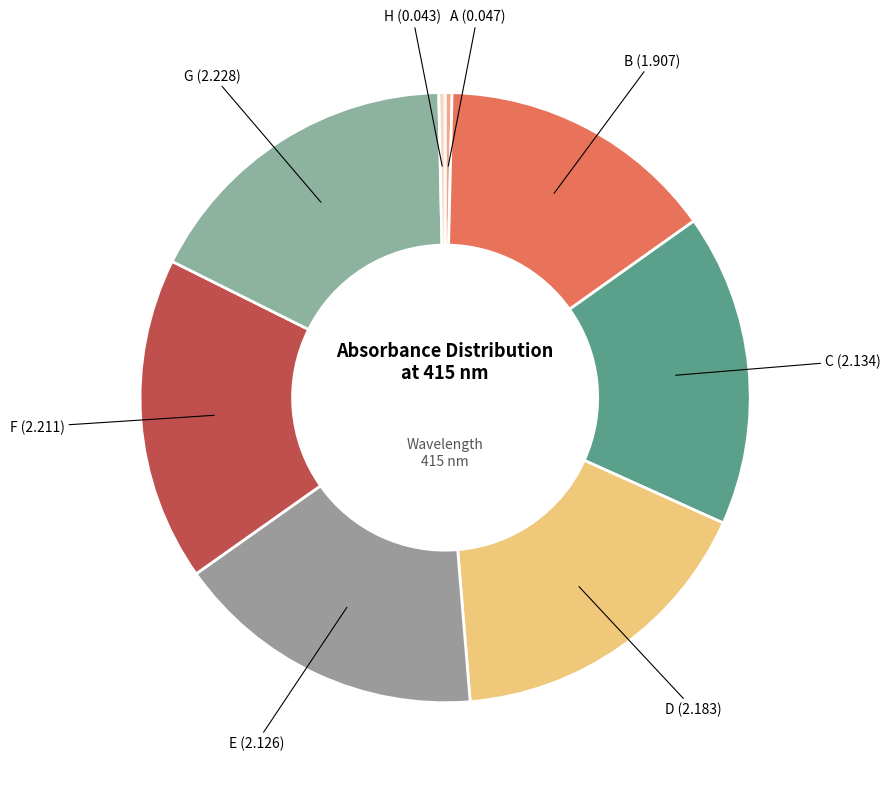

Is there any slice that represents more than half of the pie?

No